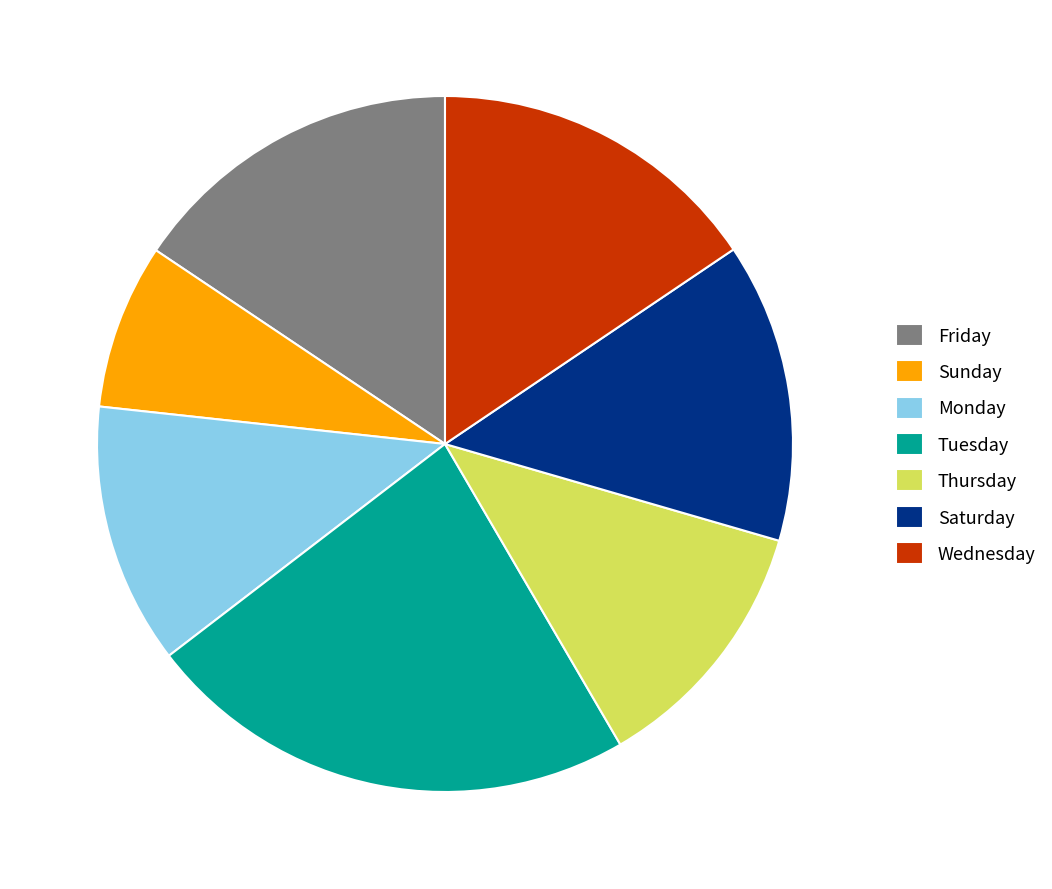

Approximately how many times larger is the value at Saturday compared to Wednesday?

0.9